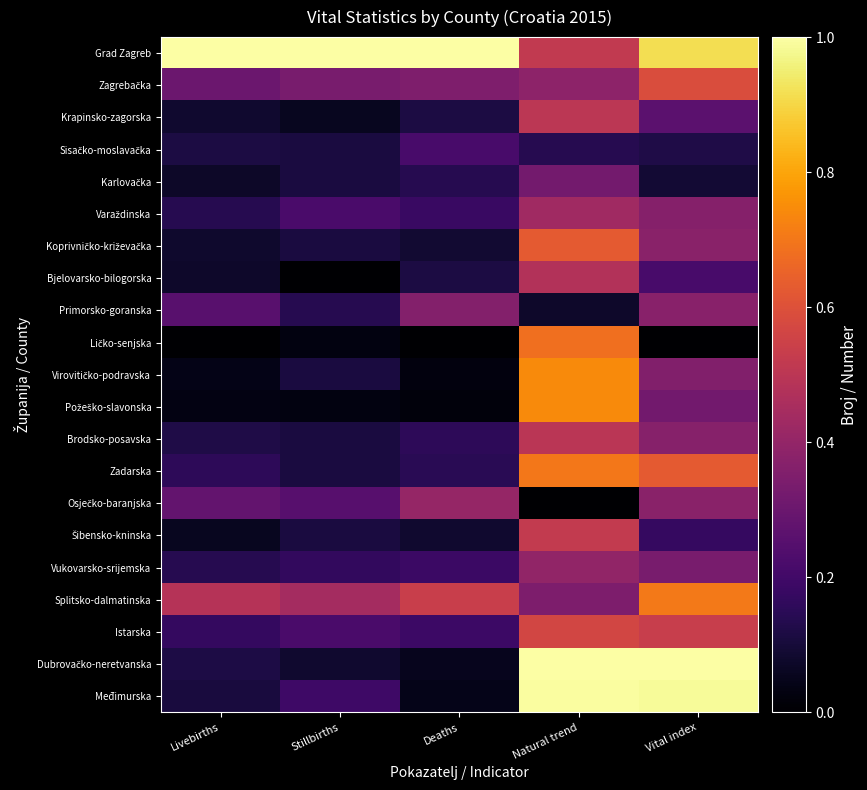

At Stillbirths, list the series in order from smallest to largest.

Bjelovarsko-bilogorska, Ličko-senjska, Požeško-slavonska, Krapinsko-zagorska, Dubrovačko-neretvanska, Sisačko-moslavačka, Karlovačka, Koprivničko-križevačka, Virovitičko-podravska, Brodsko-posavska, Zadarska, Šibensko-kninska, Primorsko-goranska, Vukovarsko-srijemska, Međimurska, Varaždinska, Istarska, Osječko-baranjska, Zagrebačka, Splitsko-dalmatinska, Grad Zagreb